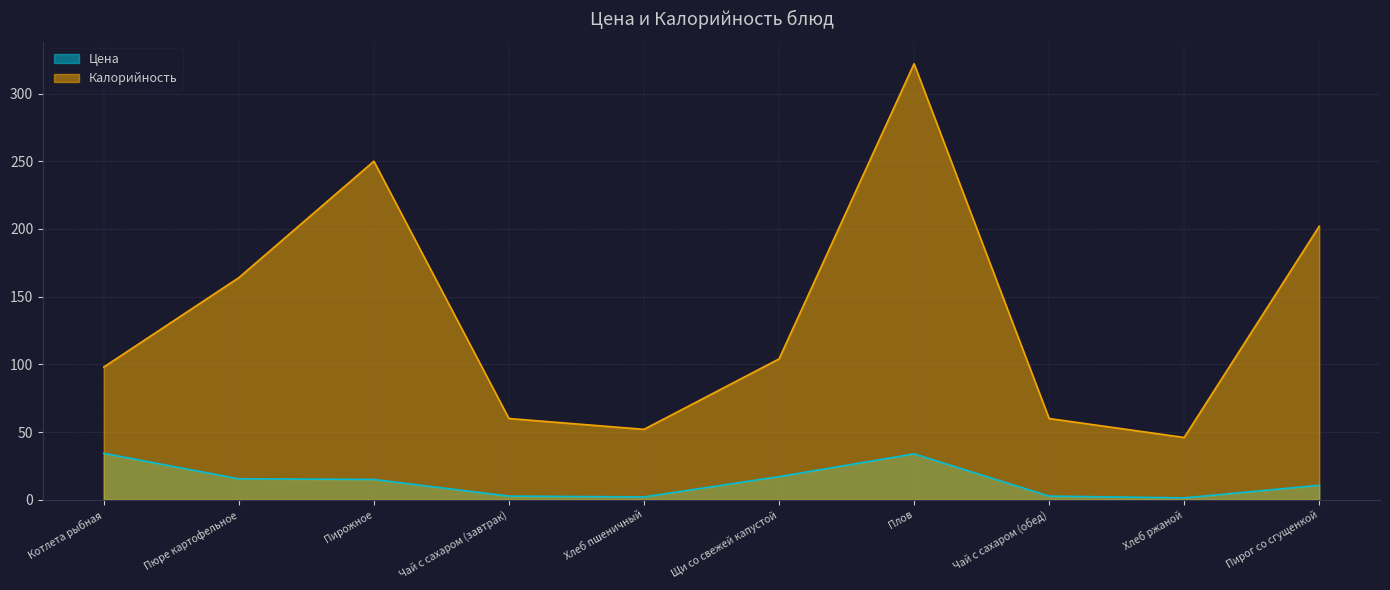

What is the minimum value for Калорийность?

46.0